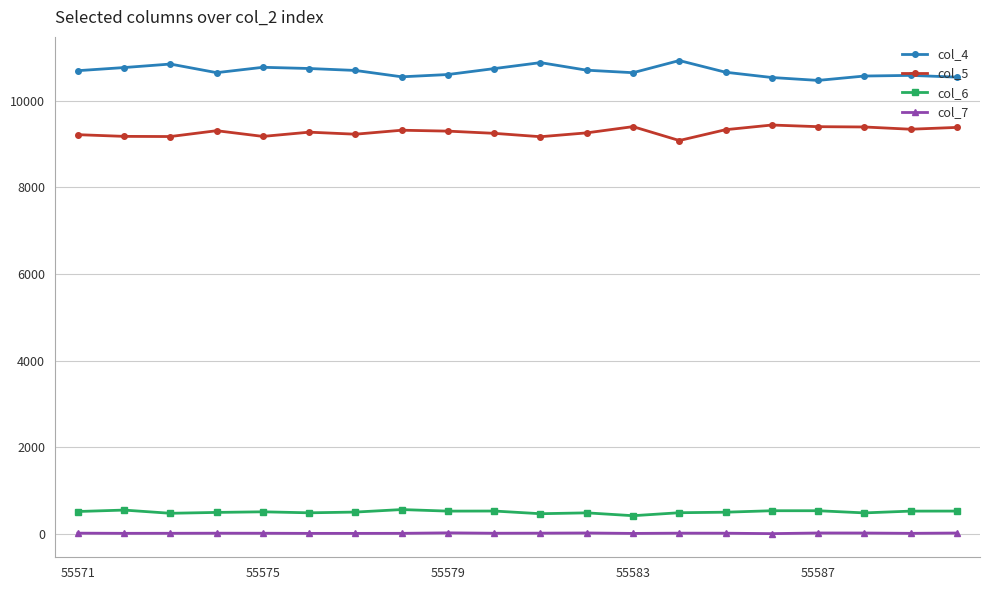

True or false: col_4 has more than 0 points higher than both neighbors.

True